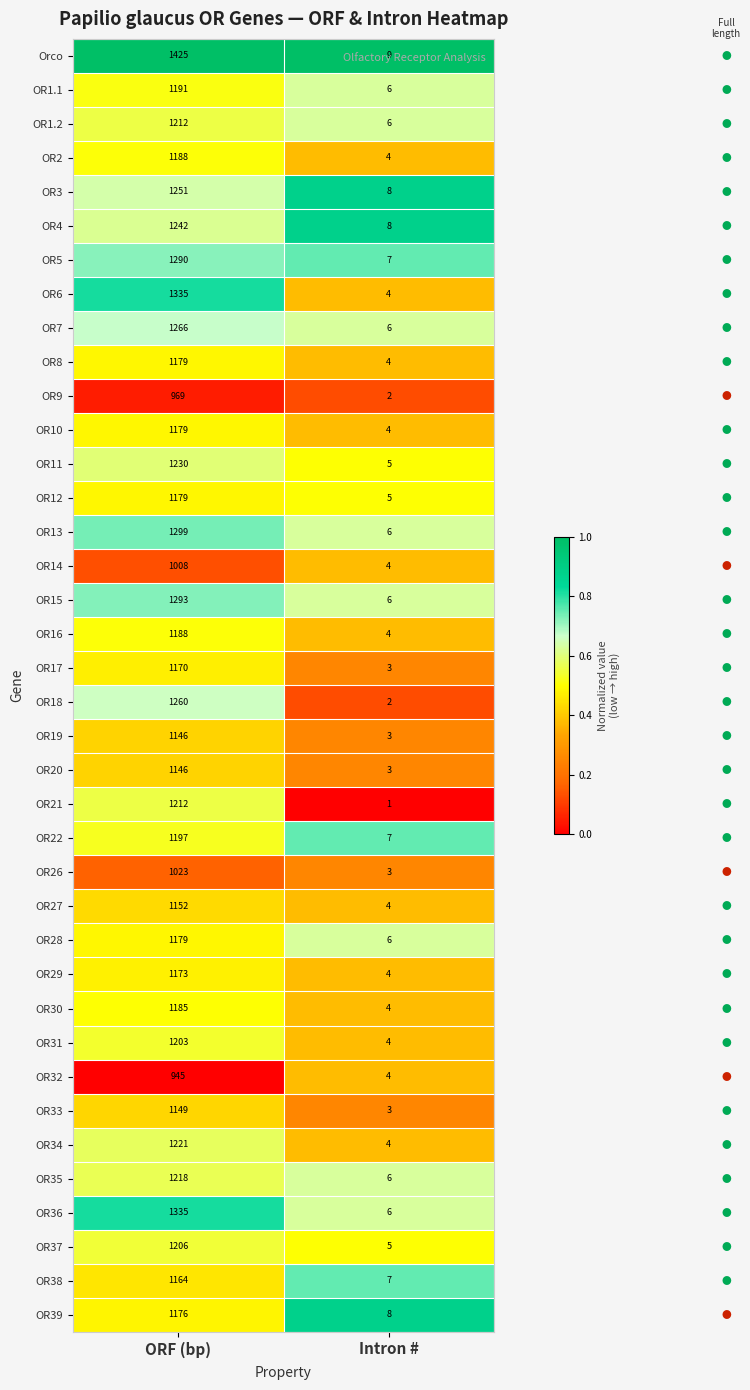

What is the total value across all series at ORF (bp)?

45384